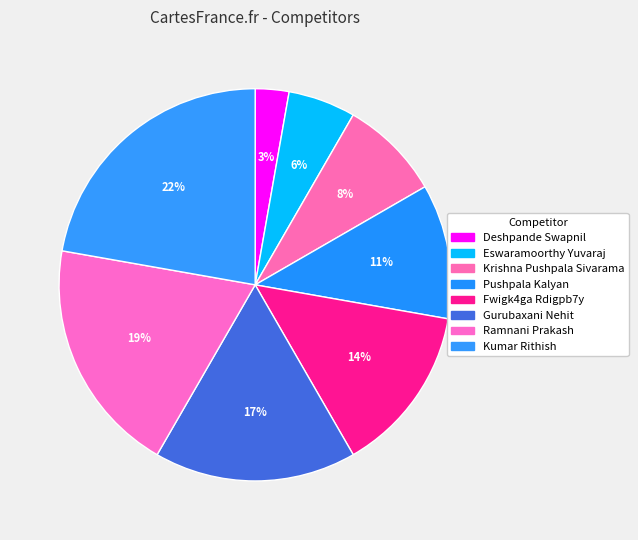

What percentage do Fwigk4ga Rdigpb7y and Ramnani Prakash together represent?

33.3%